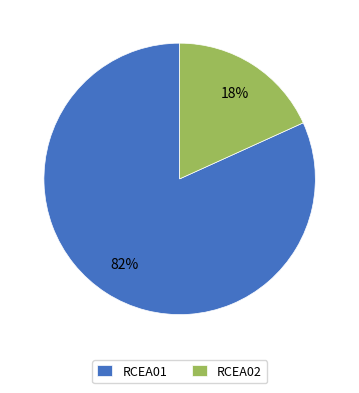

How many segments does this pie chart have?

2